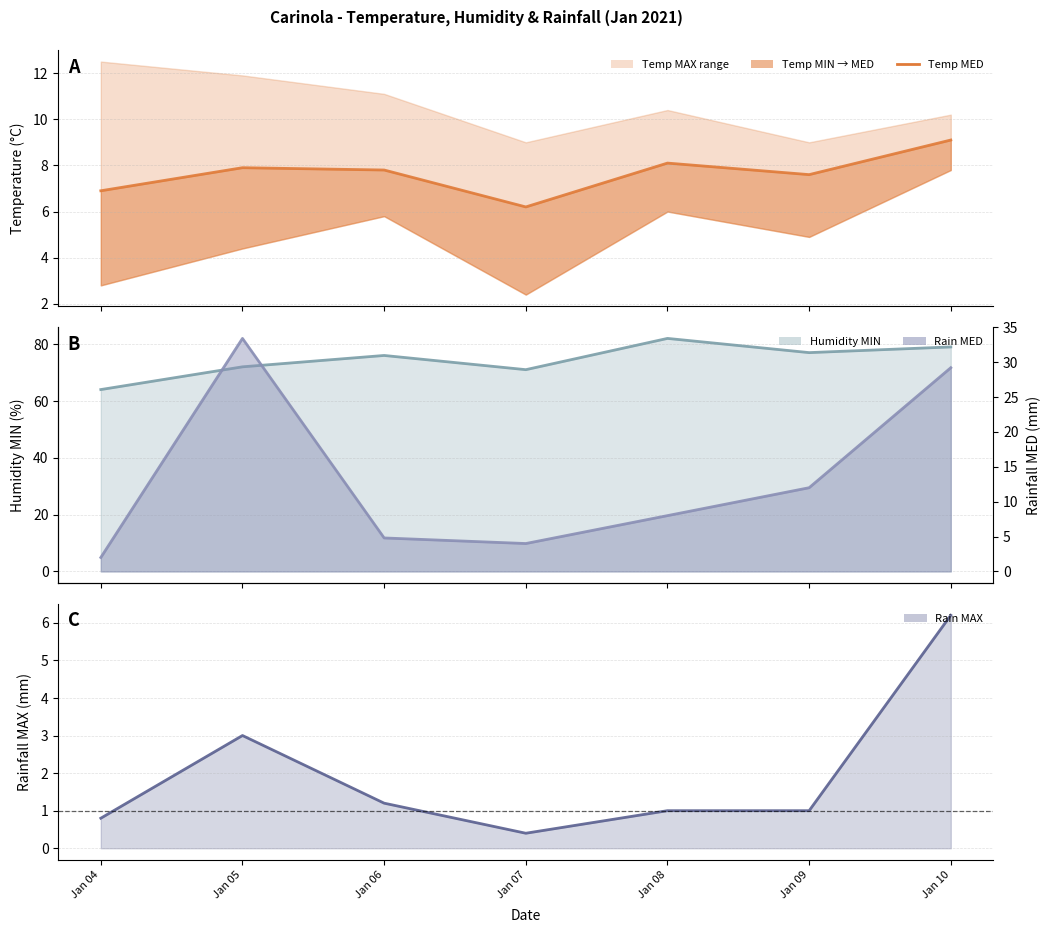

How many interior local valleys does the Temp MIN series have?

2